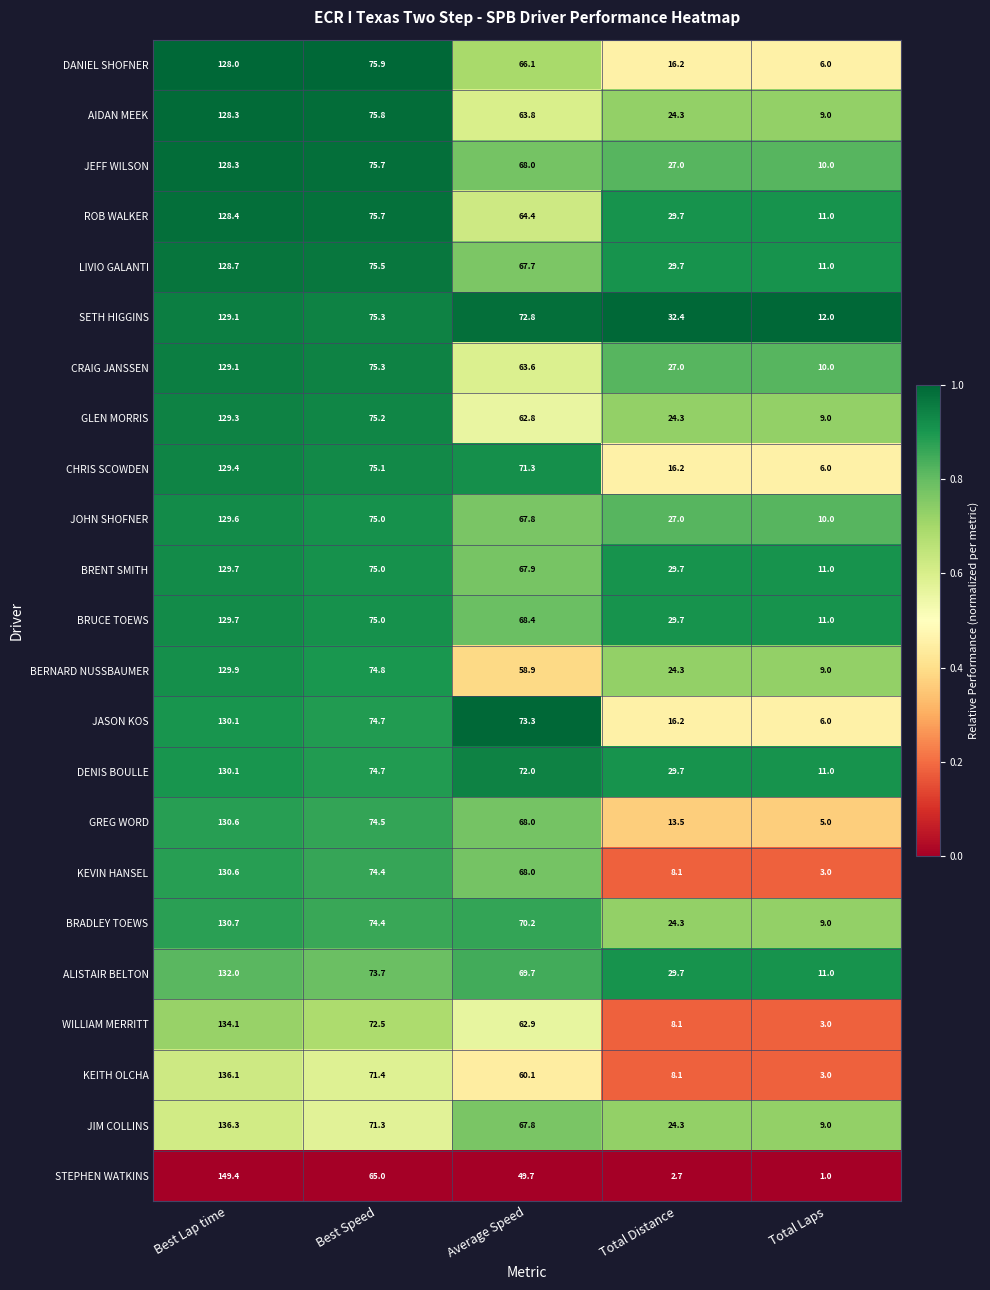

At which label does ALISTAIR BELTON first exceed 69?

Best Lap time